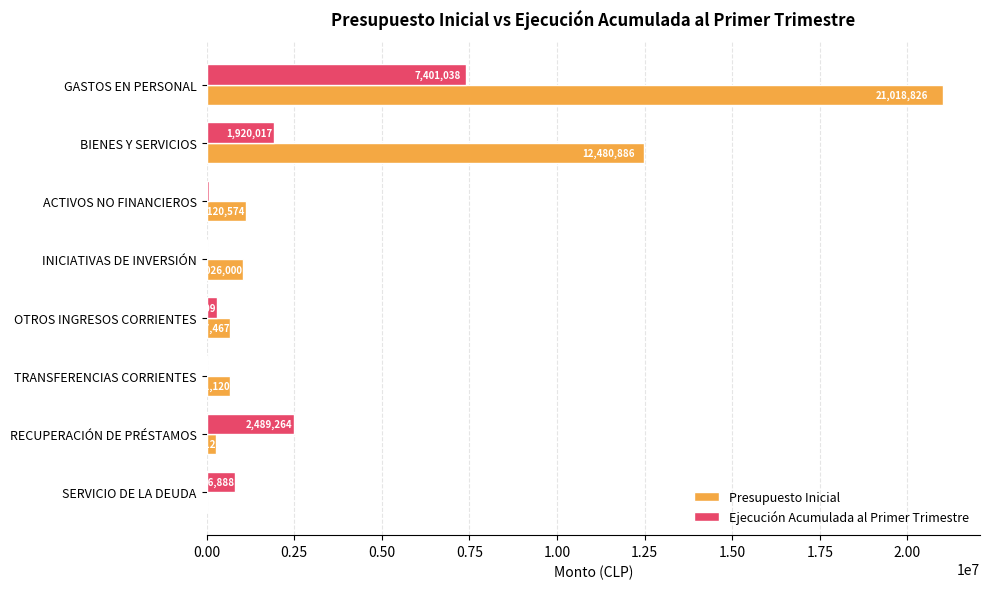

Count the number of data series in this chart.

2